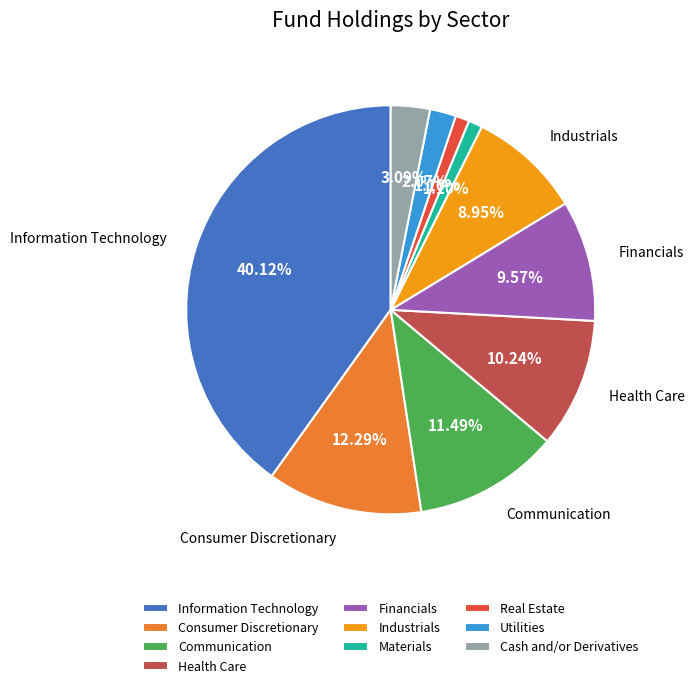

To the nearest percent, what percentage of the pie is Health Care?

10%